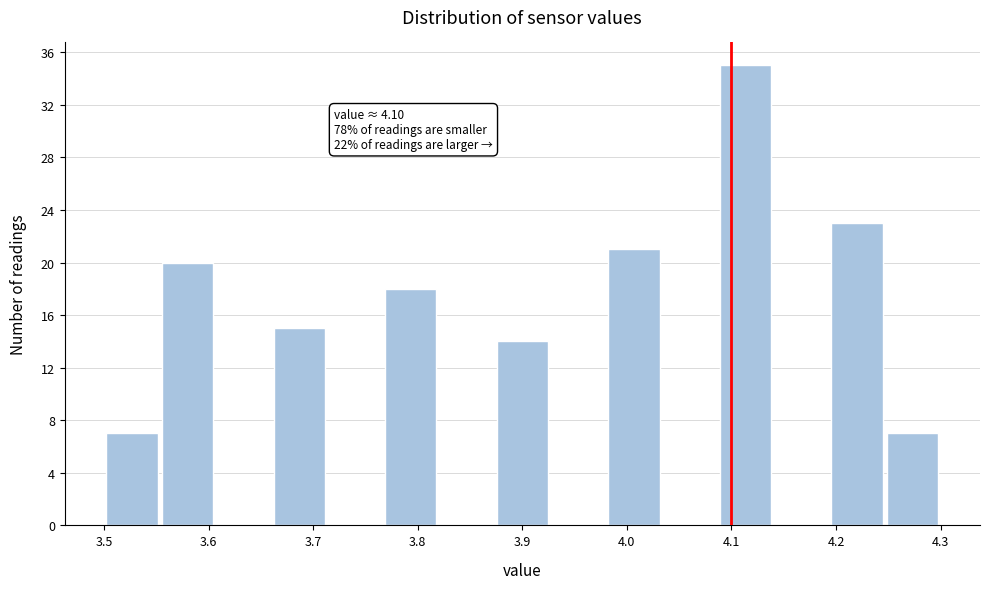

Which range on the x-axis has the tallest bar?

4.09 to 4.14